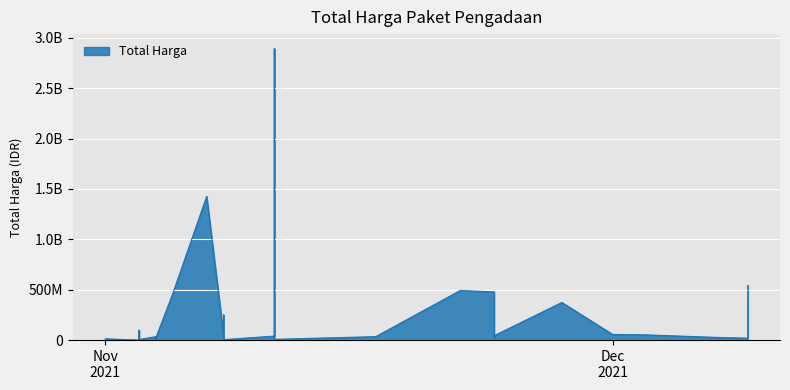

What is the smallest value displayed?

78000